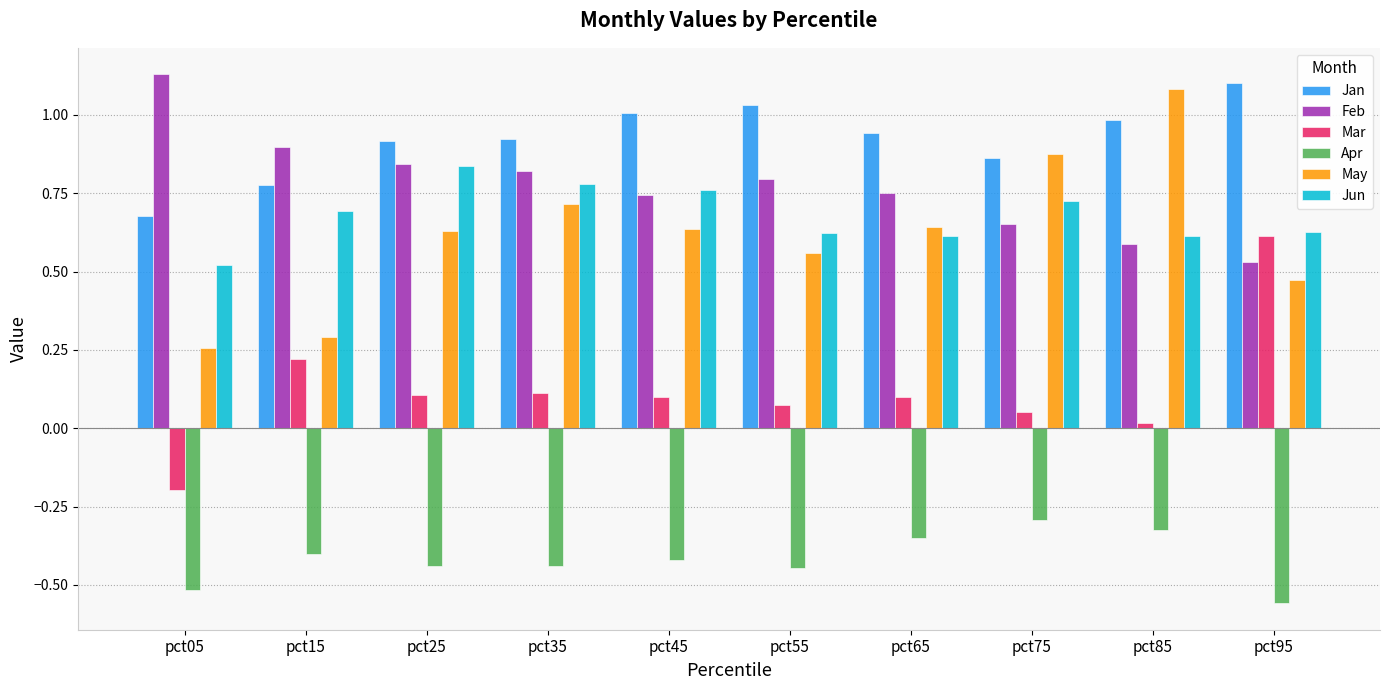

At which label does Apr reach its peak?

pct75